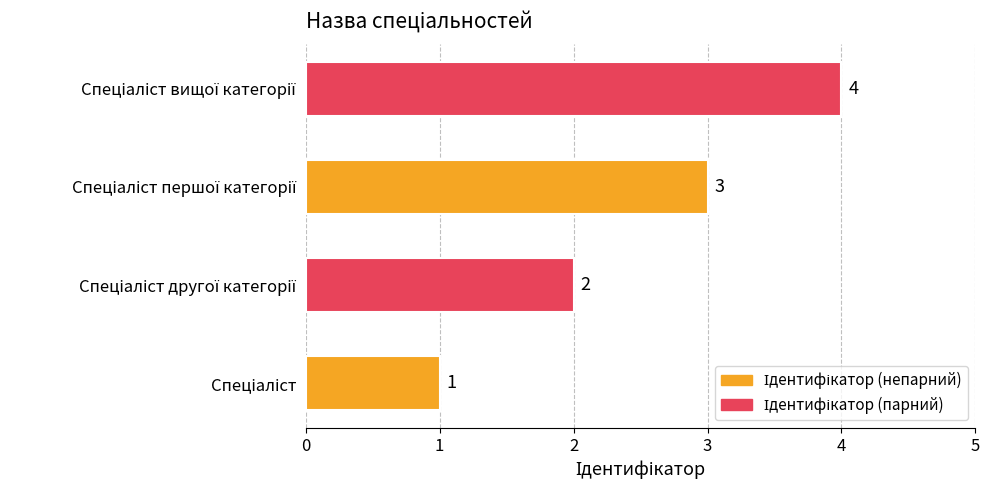

What is the maximum value shown in the chart?

4